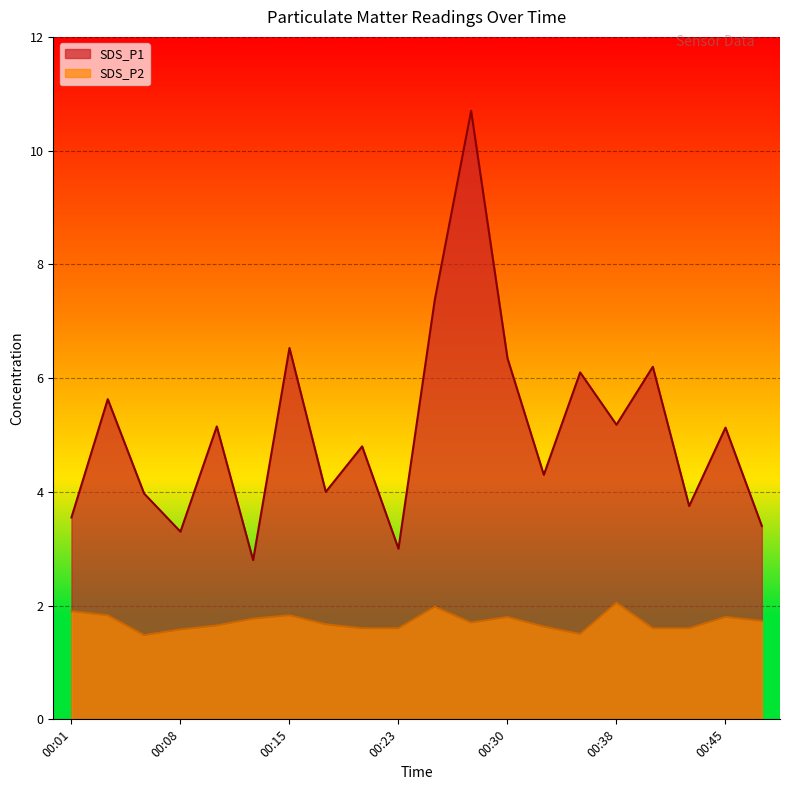

Rank the series at 00:33 from lowest to highest value.

SDS_P2, SDS_P1